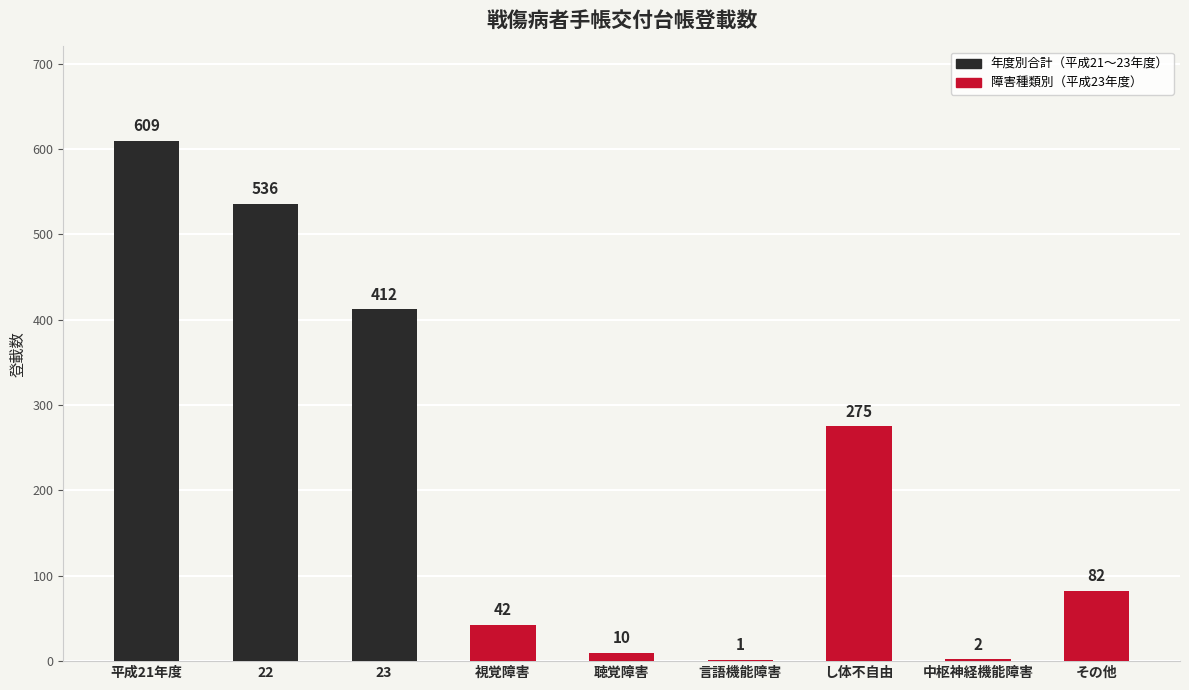

True or false: the data shows 99 at 23.

False